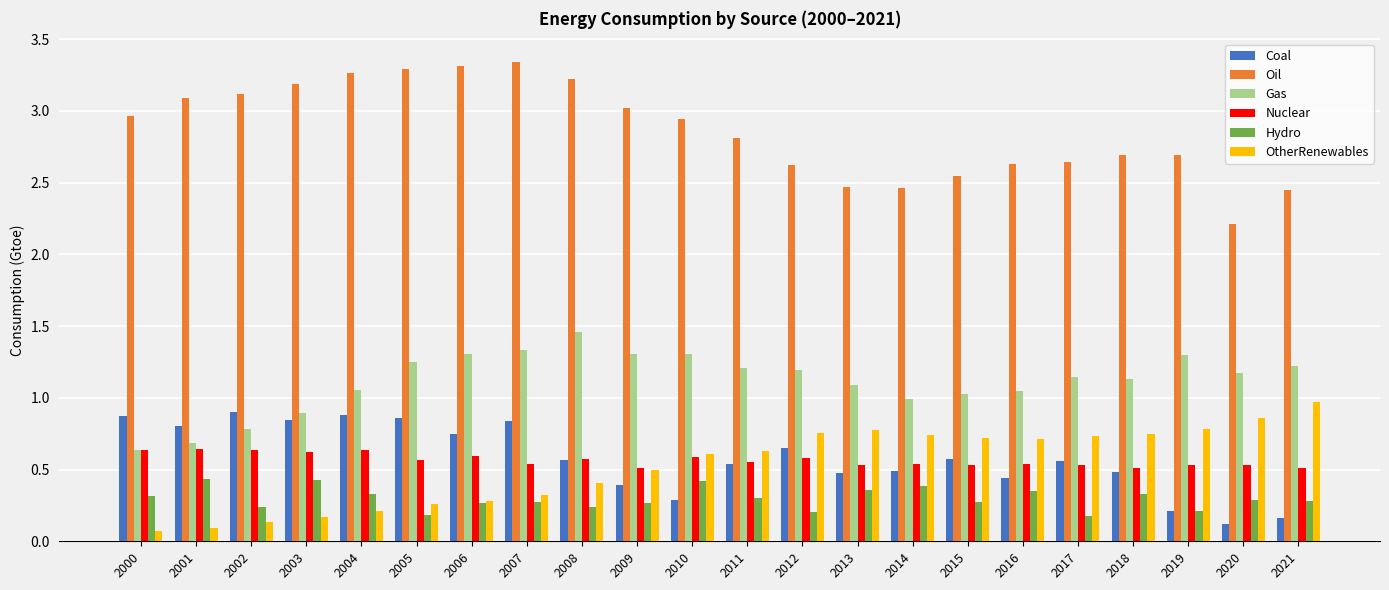

At which label is Oil closest to 2?

2020